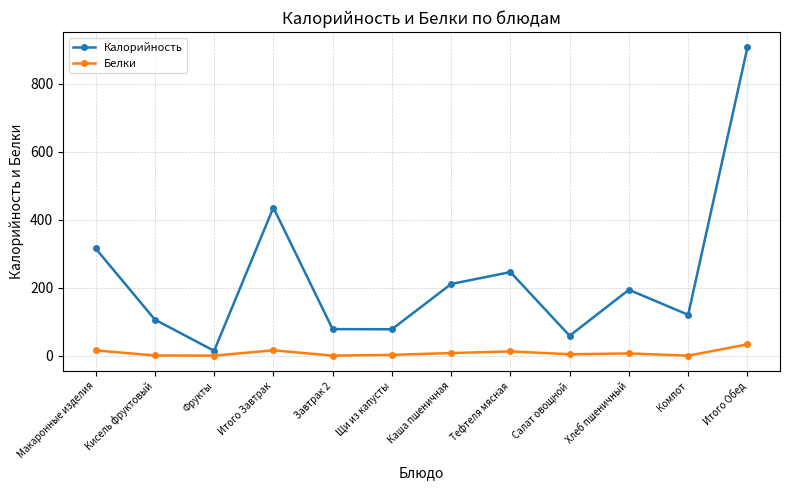

What is the average value of the Белки series?

8.1